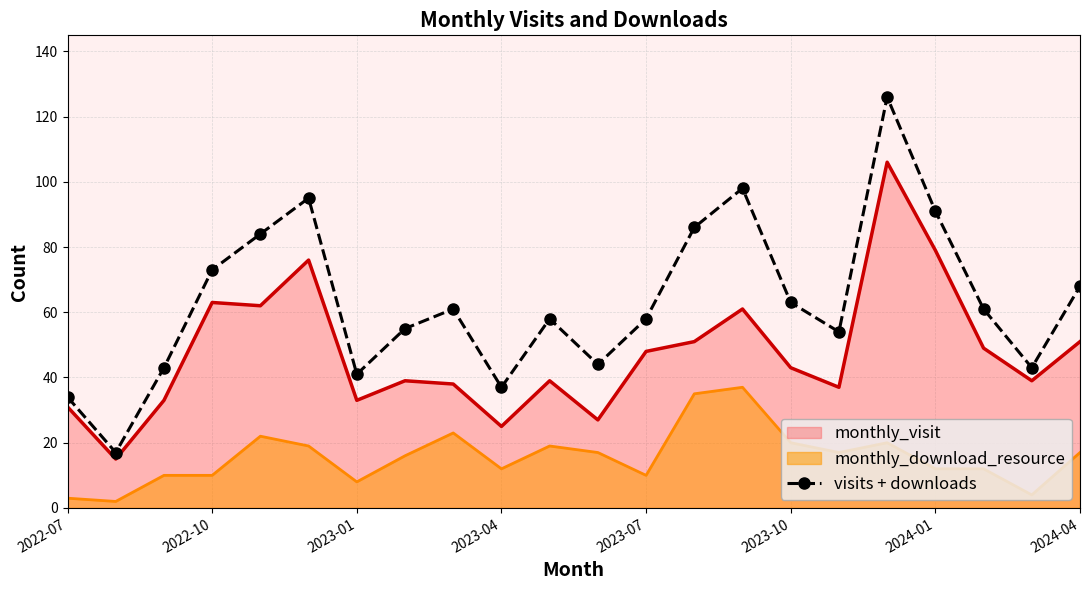

Which series has the largest range (max minus min)?

visits + downloads